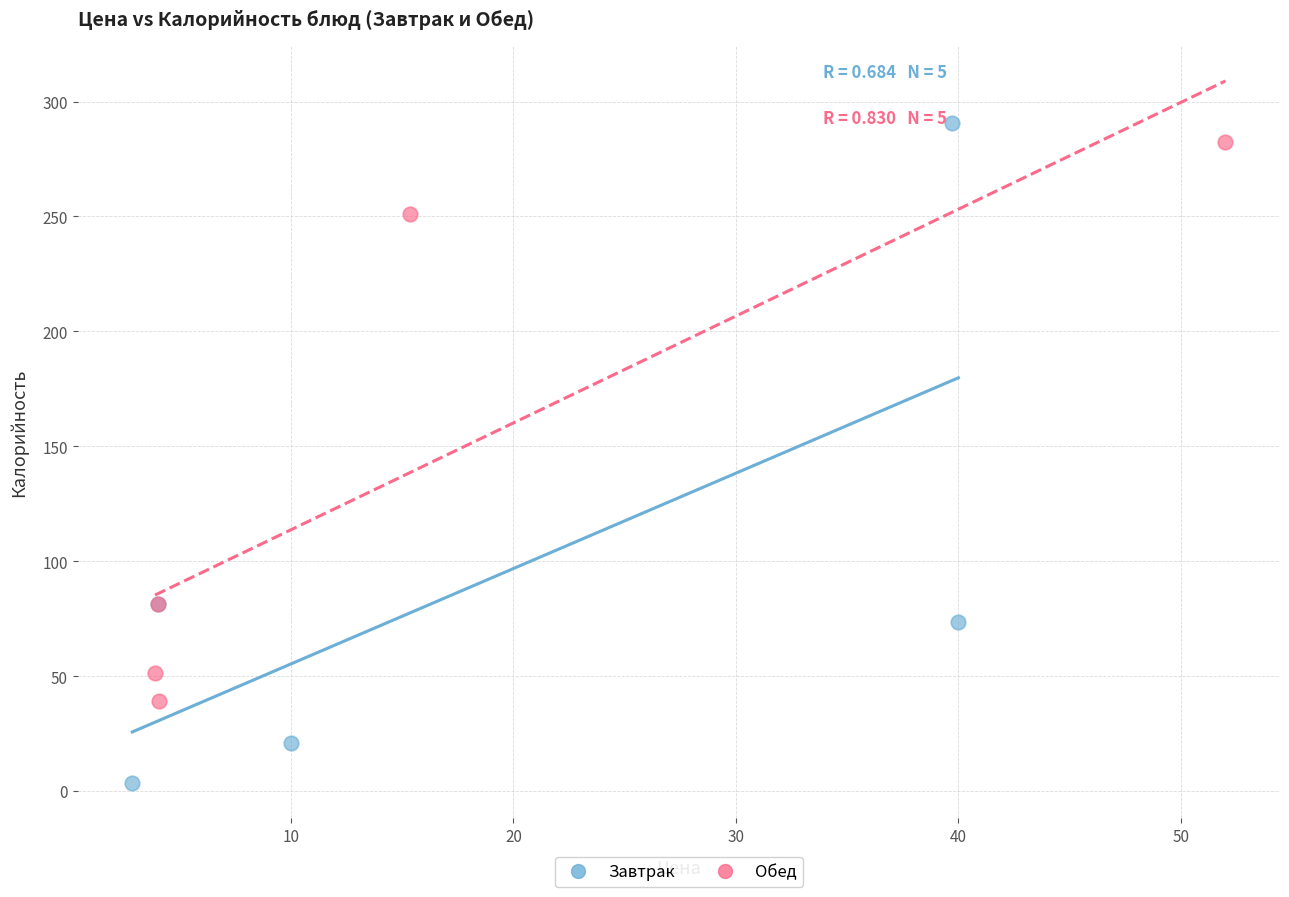

Which series contains the lowest Y value?

Завтрак